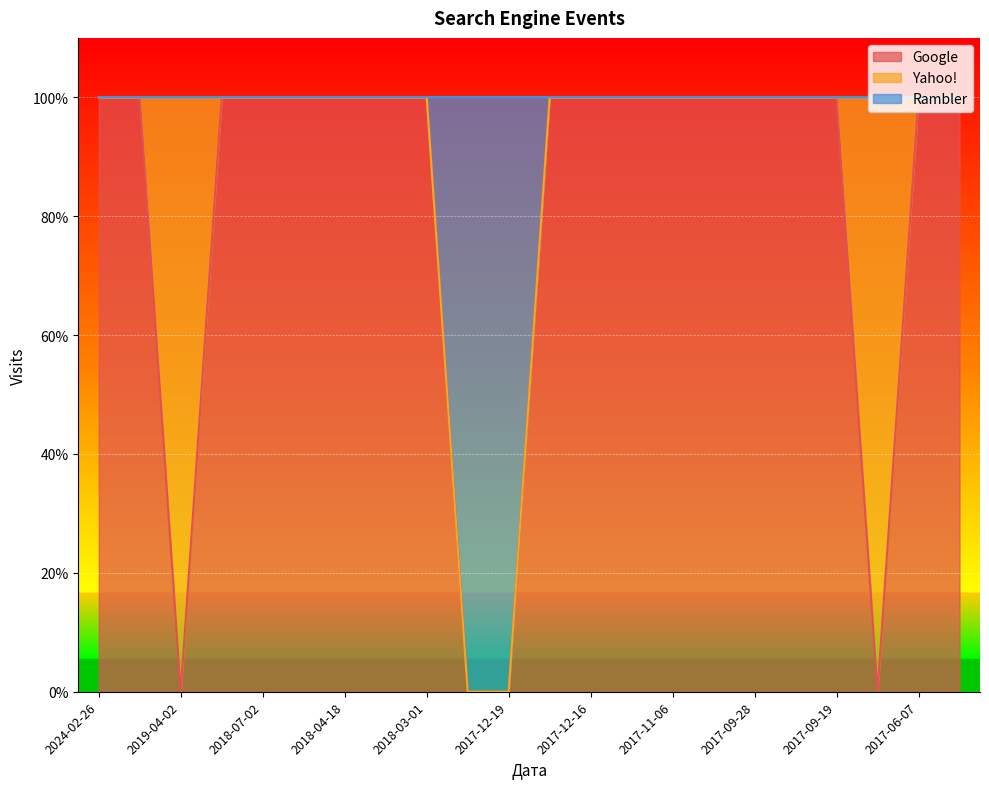

True or false: Rambler and Google cross at least once.

False